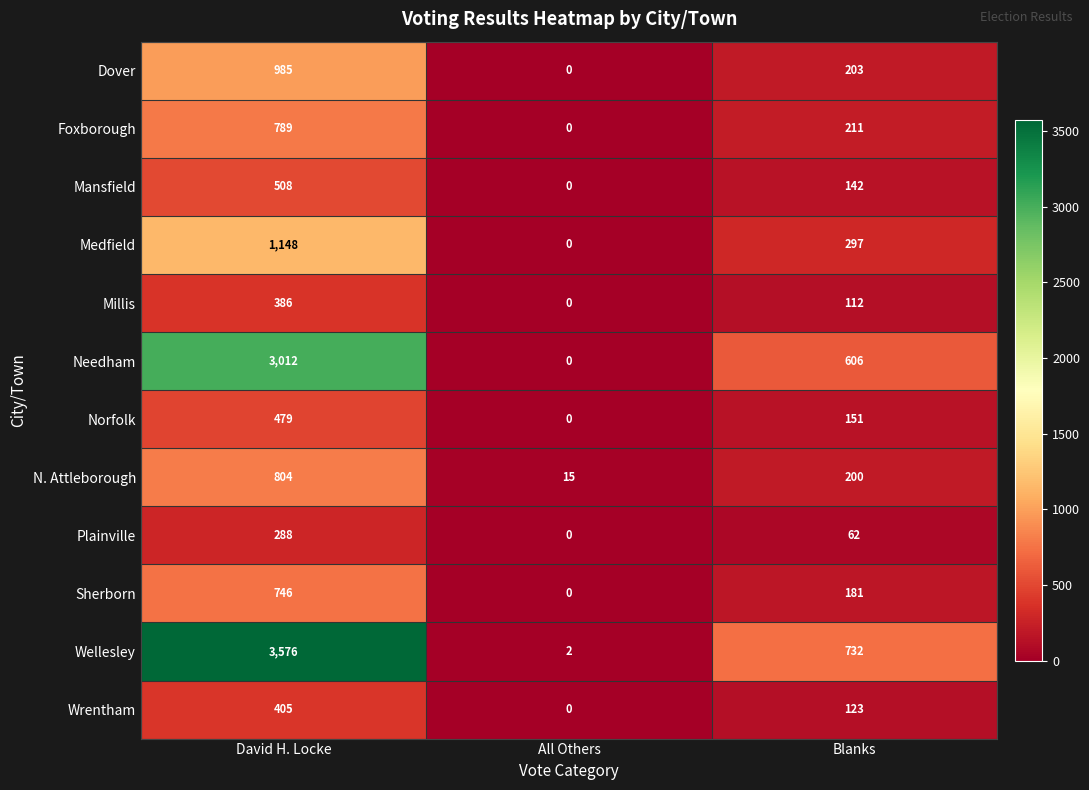

Where does the N. Attleborough series first go above 200?

David H. Locke